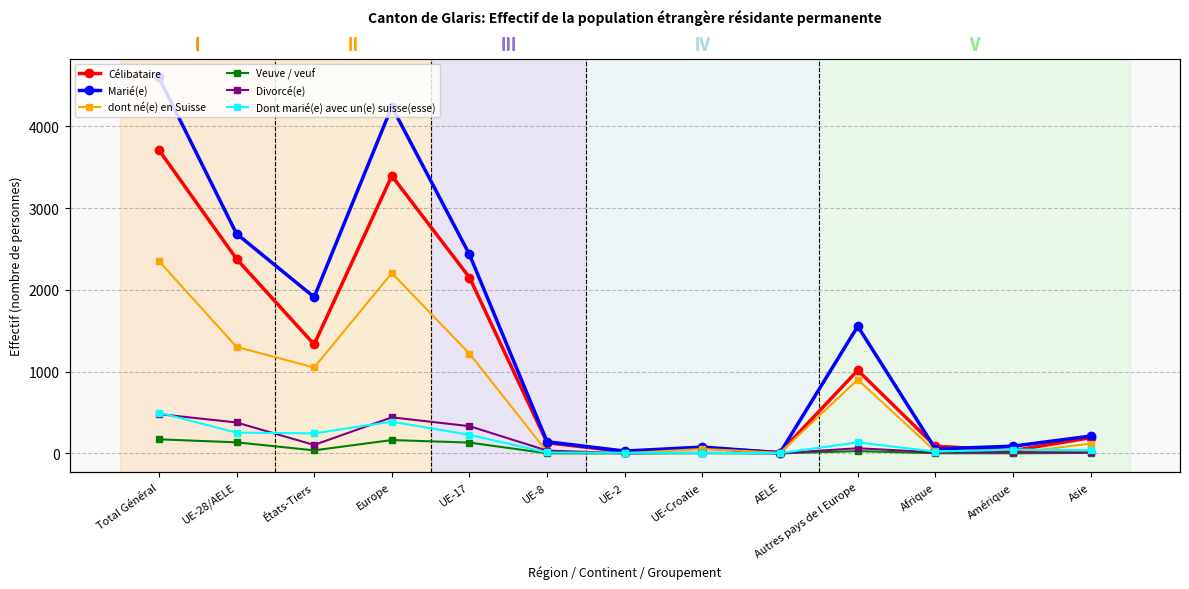

At Afrique, list the series in order from largest to smallest.

Célibataire, Marié(e), dont né(e) en Suisse, Dont marié(e) avec un(e) suisse(esse), Divorcé(e), Veuve / veuf